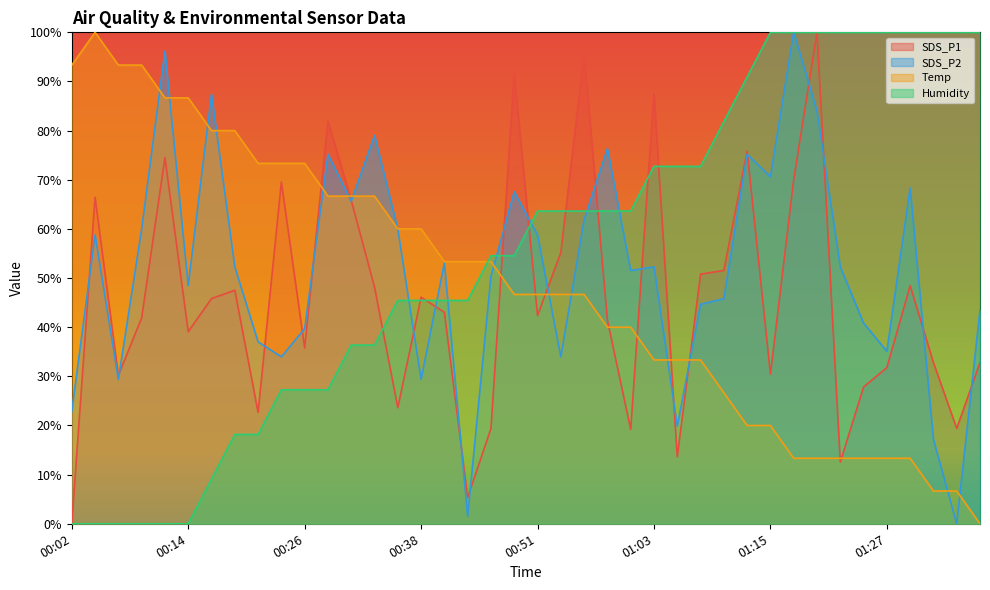

Is the value of SDS_P1 at 00:46 greater than the value of Humidity at 01:15?

No